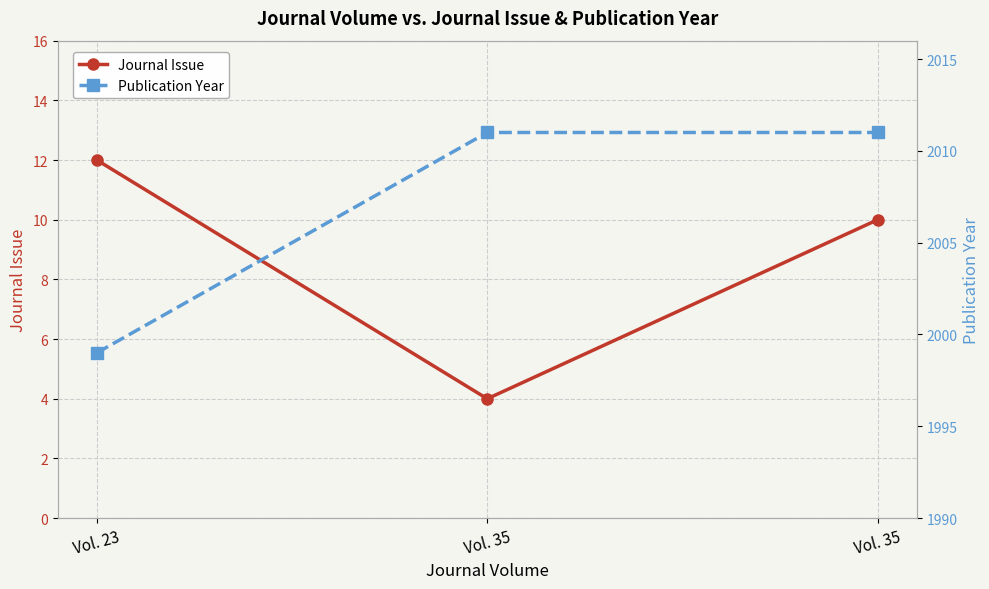

At which label does Journal Issue reach its minimum?

Vol. 35